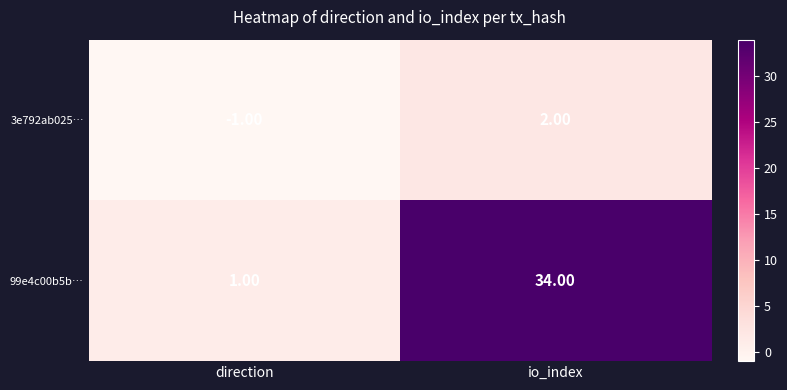

What is the difference between the 99e4c00b5b… values at io_index and direction?

33